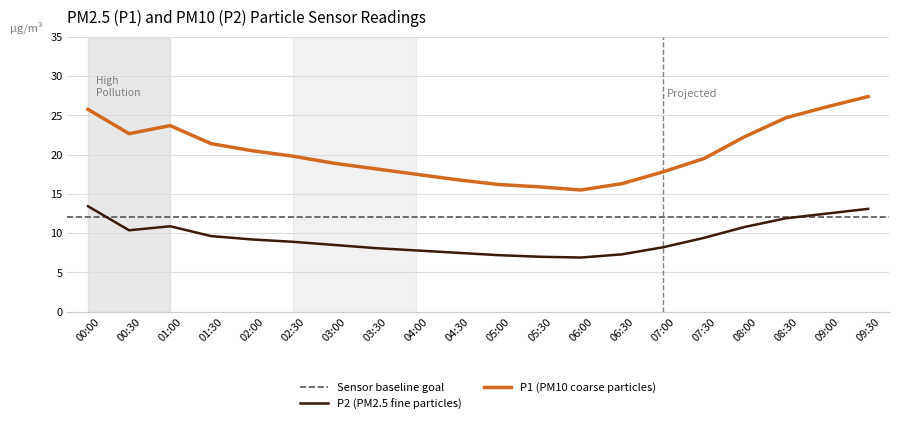

What is the label of the 6th point from the left?

02:30